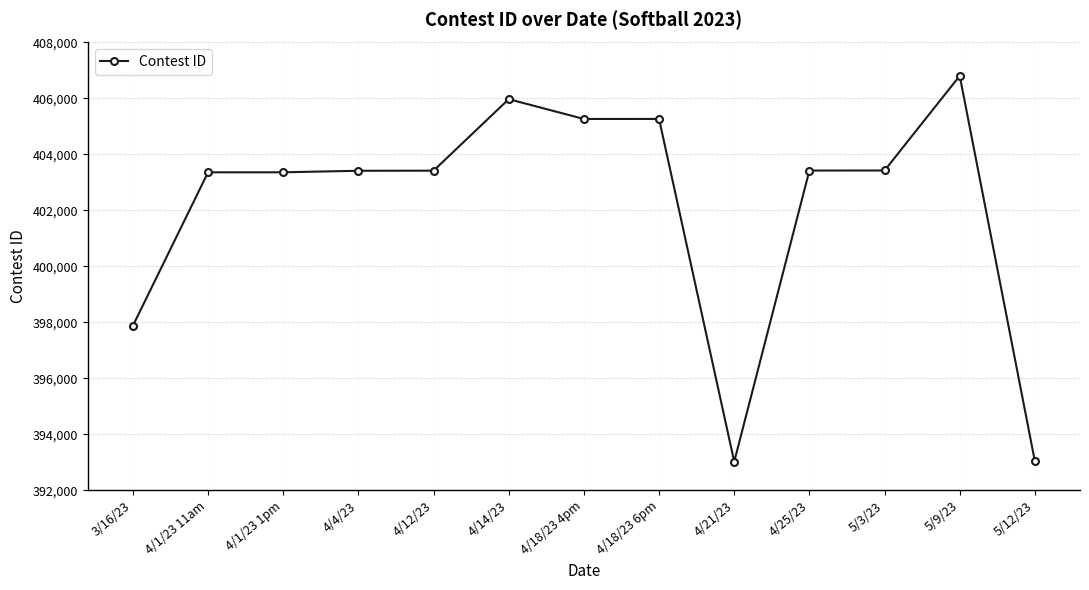

True or false: the data has more than 2 interior local peaks.

True